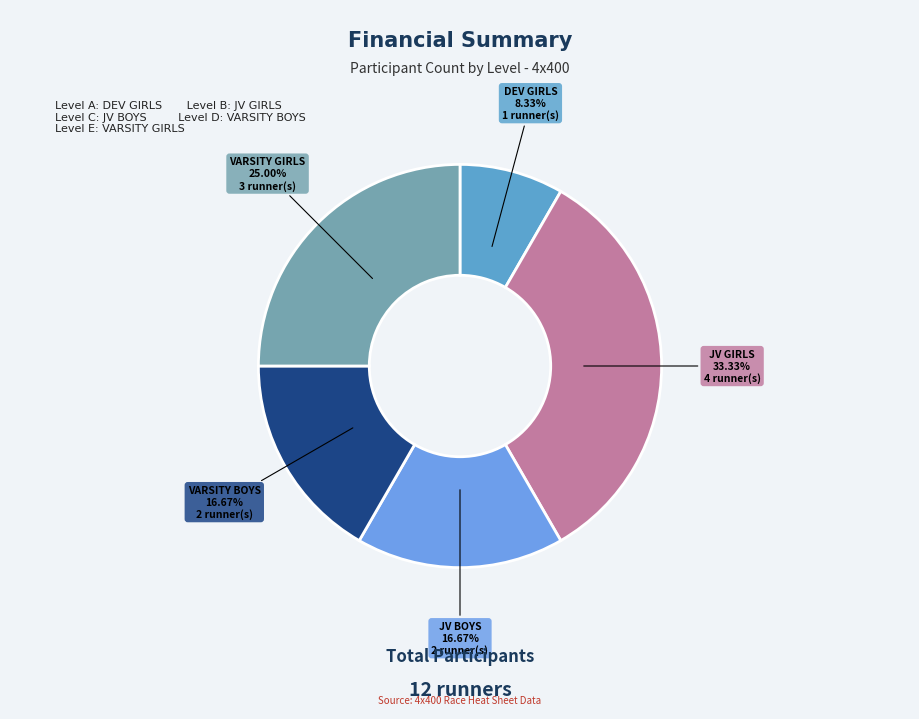

Between JV GIRLS and VARSITY BOYS, which is larger?

JV GIRLS